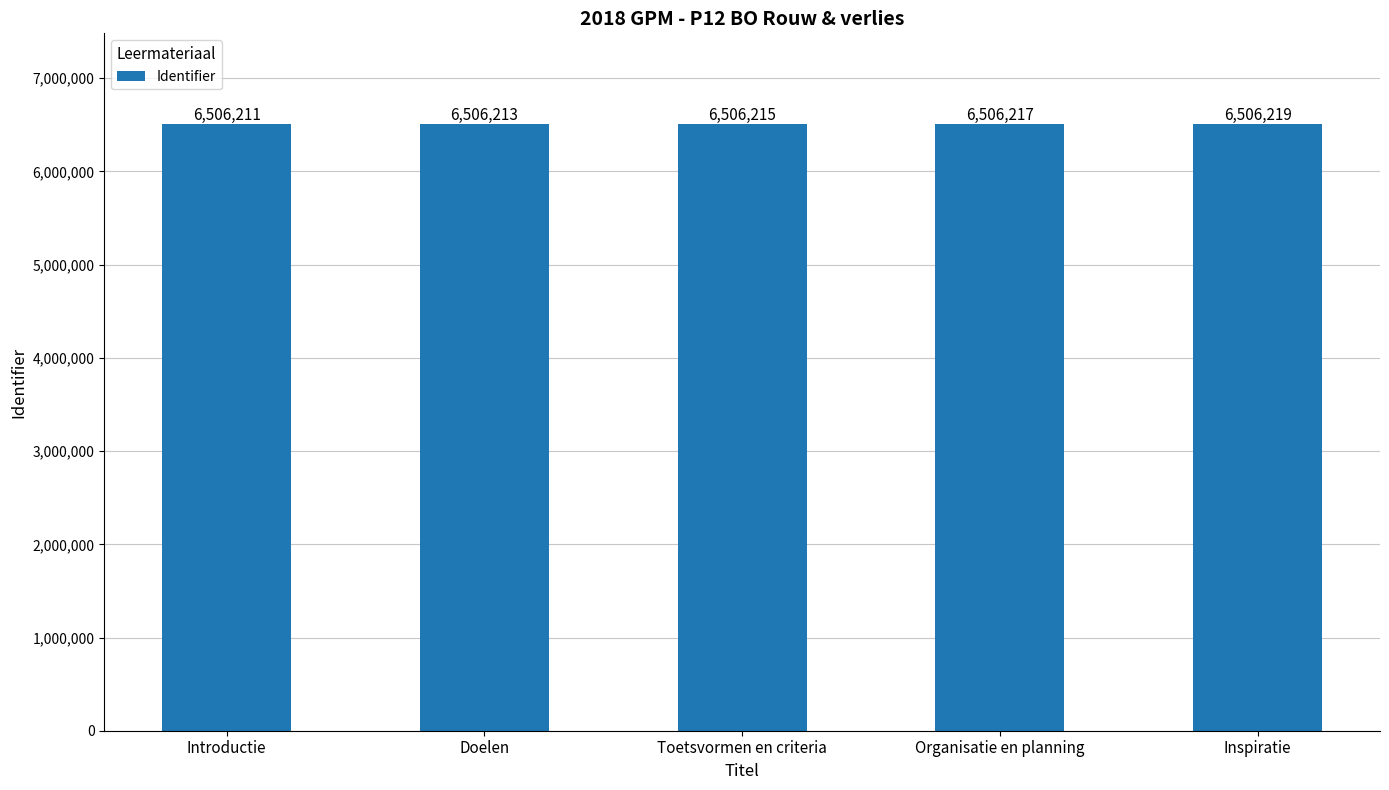

Which category has the highest value across all series?

Inspiratie